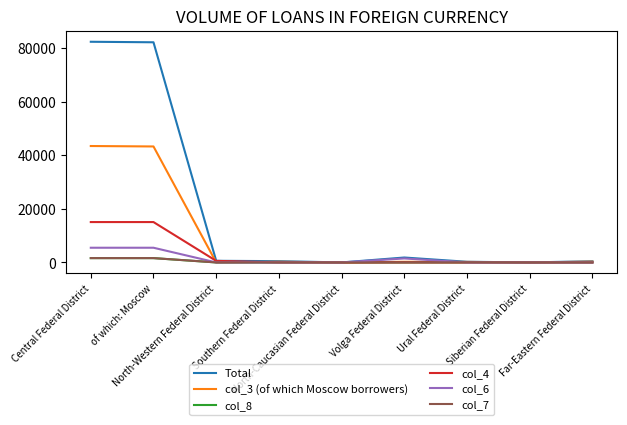

Which series has the largest range (max minus min)?

Total